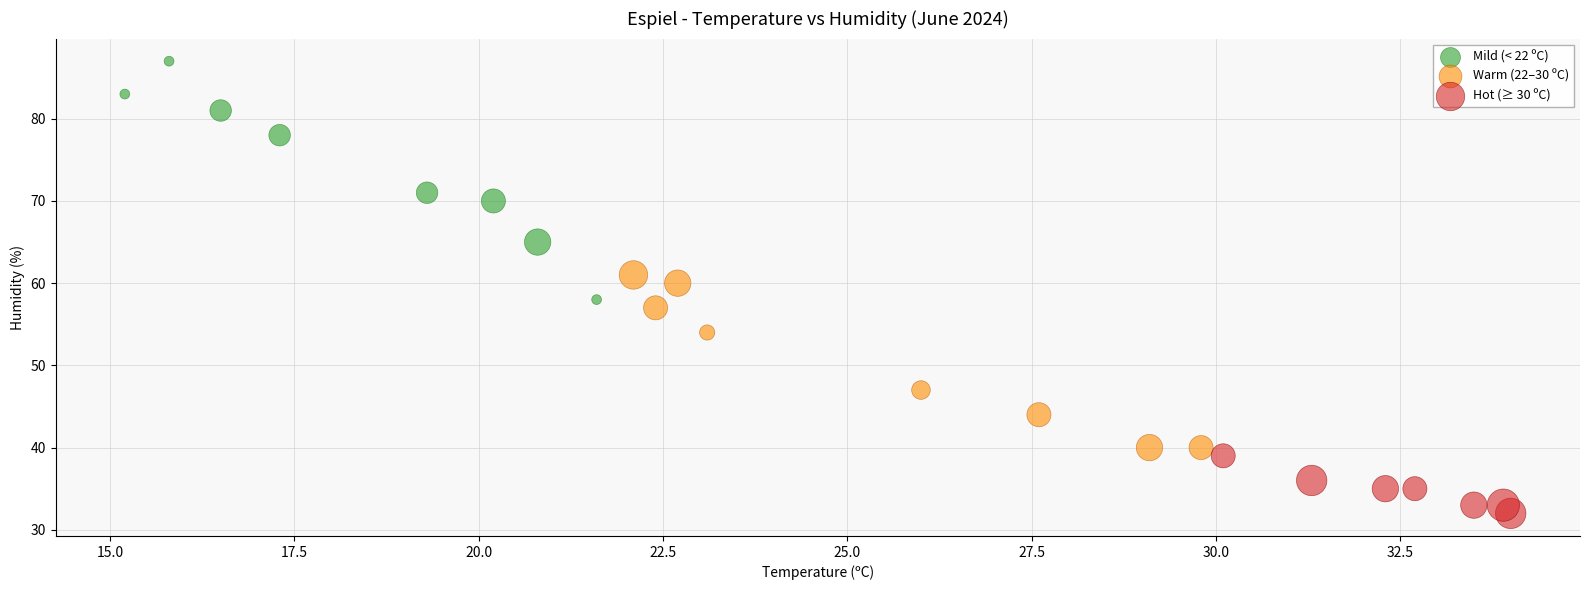

Which series contains the highest Y value?

Mild (< 22 ºC)